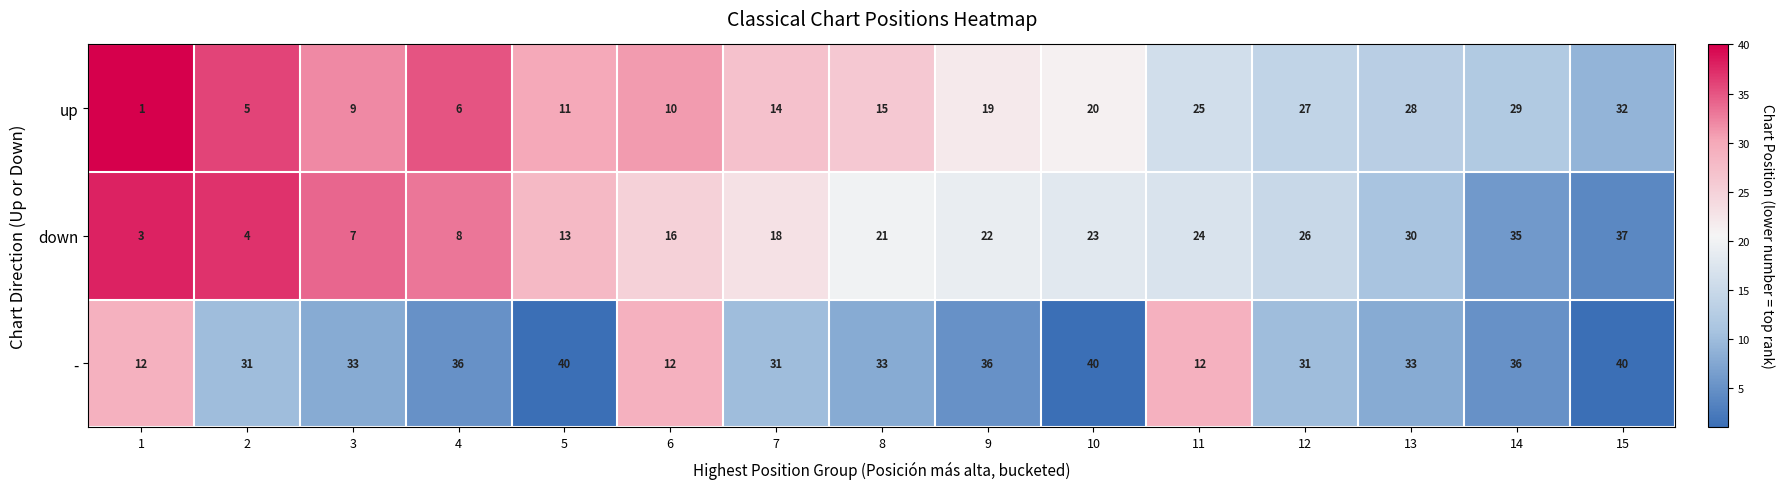

Is it true that - equals 36 at 14?

True